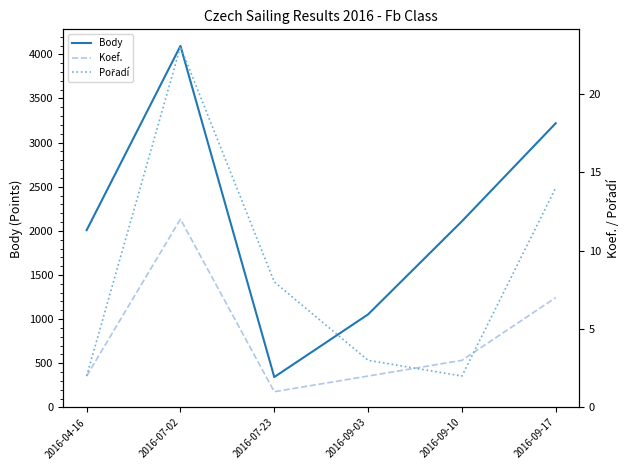

True or false: Pořadí and Koef. intersect in this chart.

True